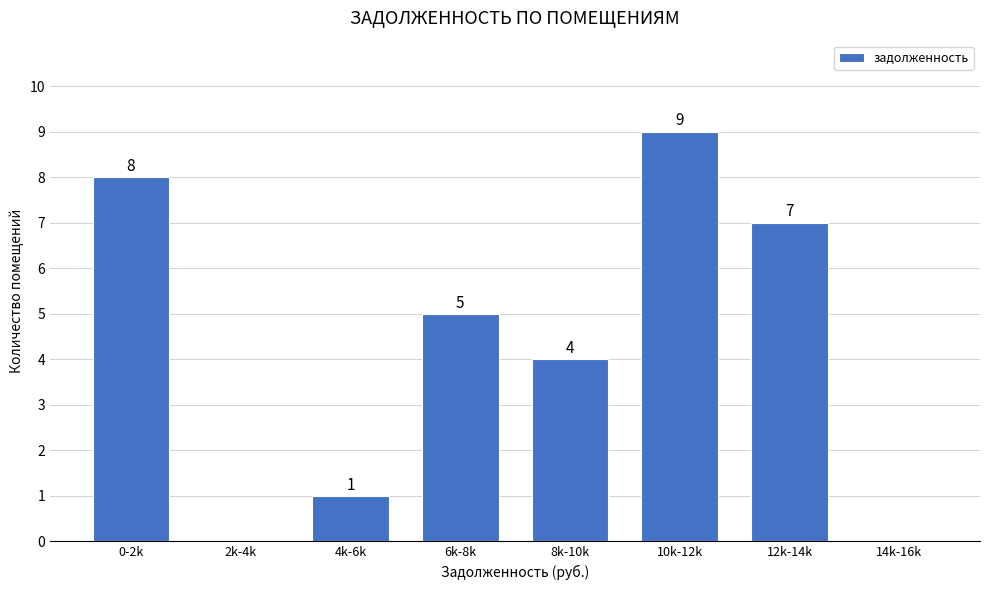

Reading left to right, transcribe all the data shown in this chart.

0-2k=8	2k-4k=0	4k-6k=1	6k-8k=5	8k-10k=4	10k-12k=9	12k-14k=7	14k-16k=0